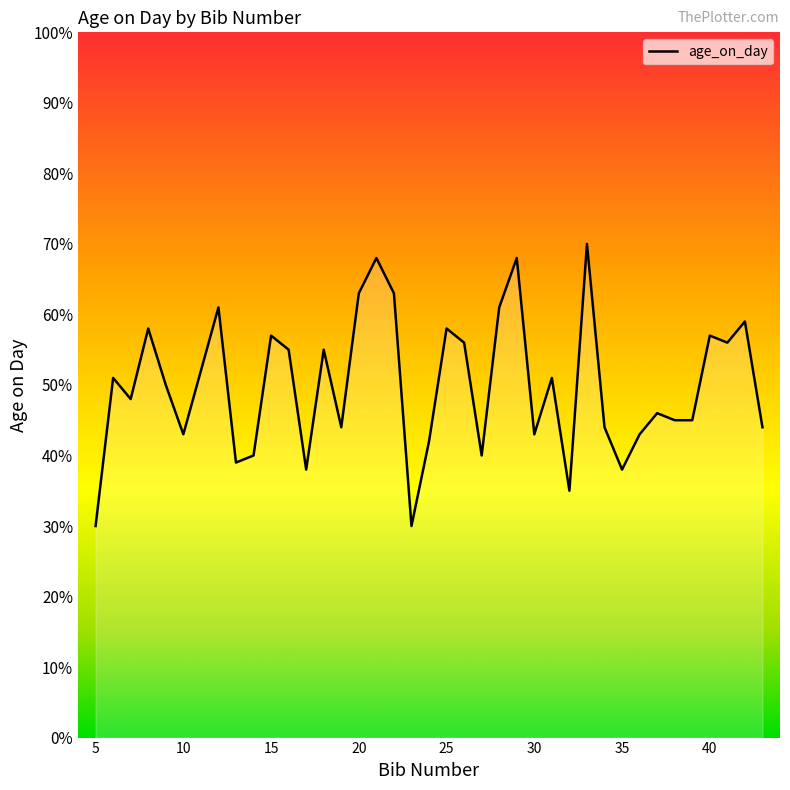

What is the greatest value displayed?

70